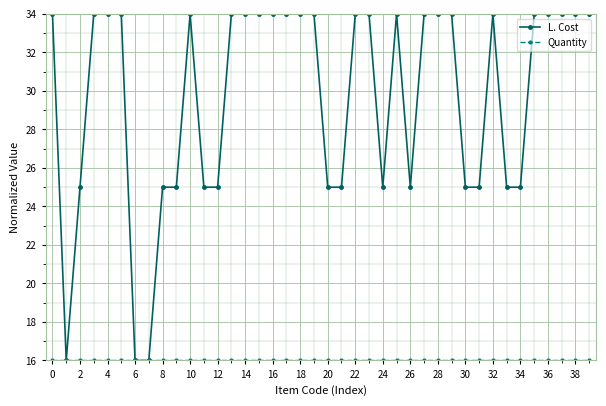

Which series has the largest range (max minus min)?

L. Cost